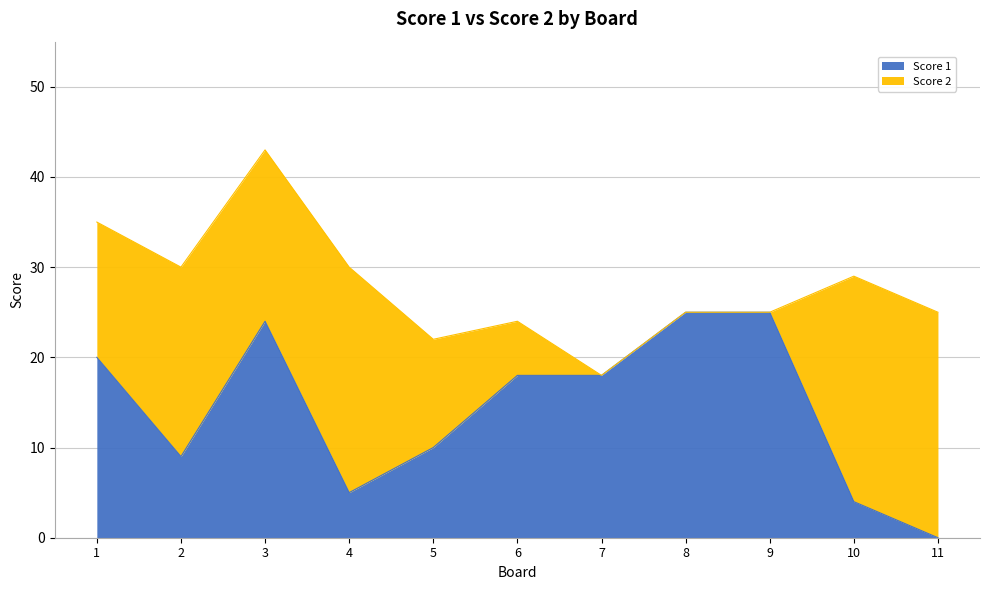

Which category has the highest value across all series?

8